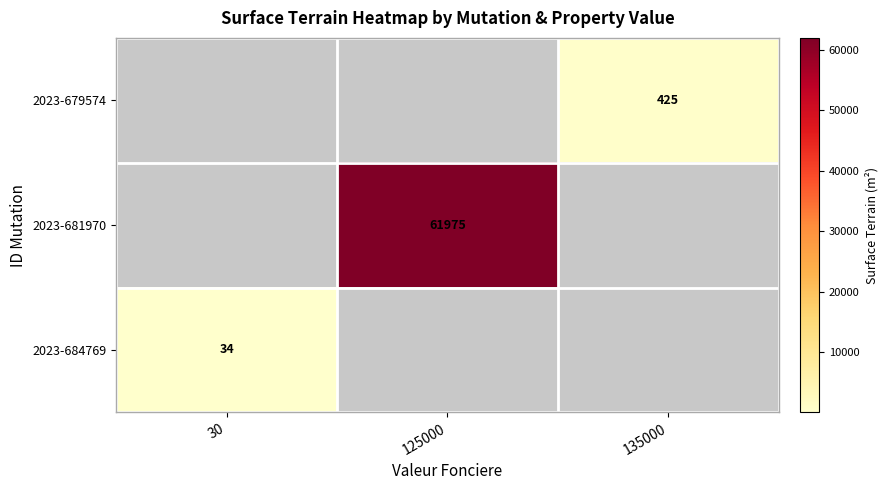

The value of 2023-681970 at 125000 is 61975. True or false?

True